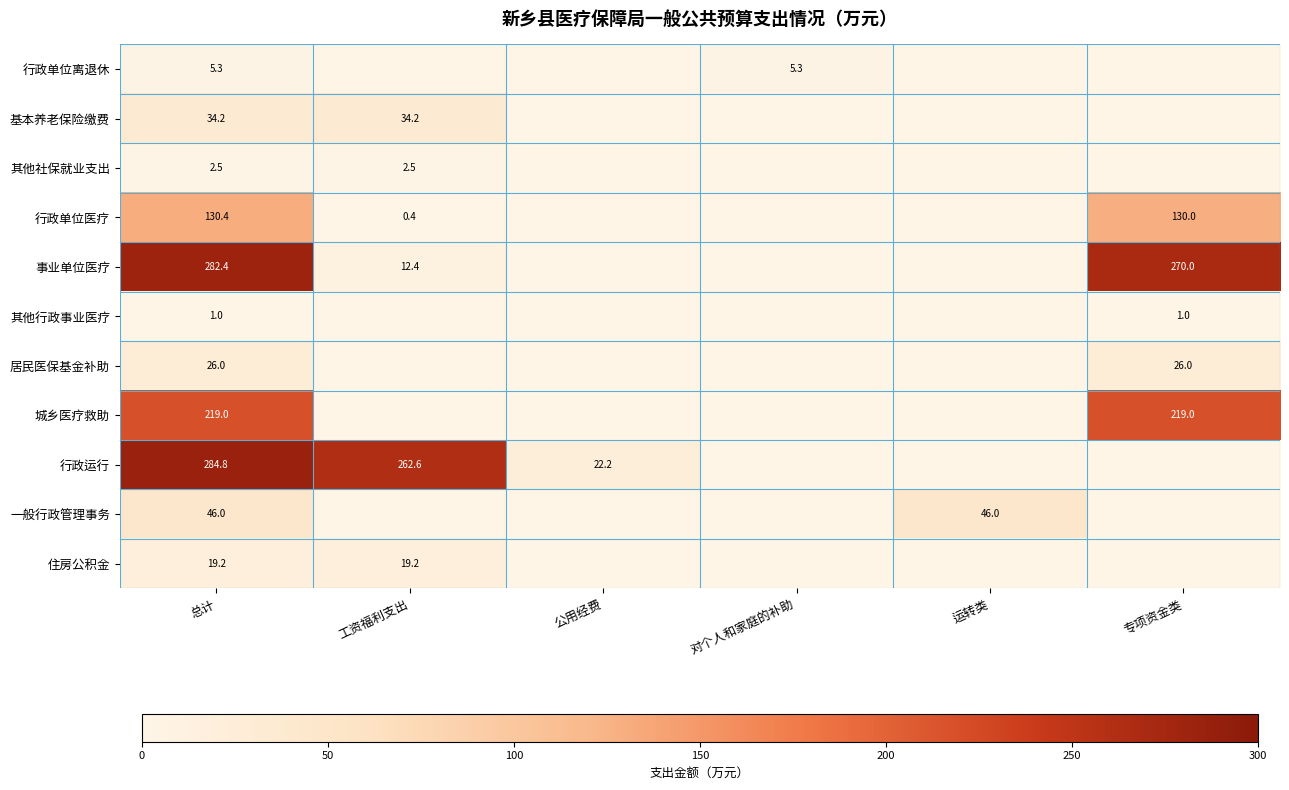

Which series changed the most between 总计 and 公用经费?

事业单位医疗